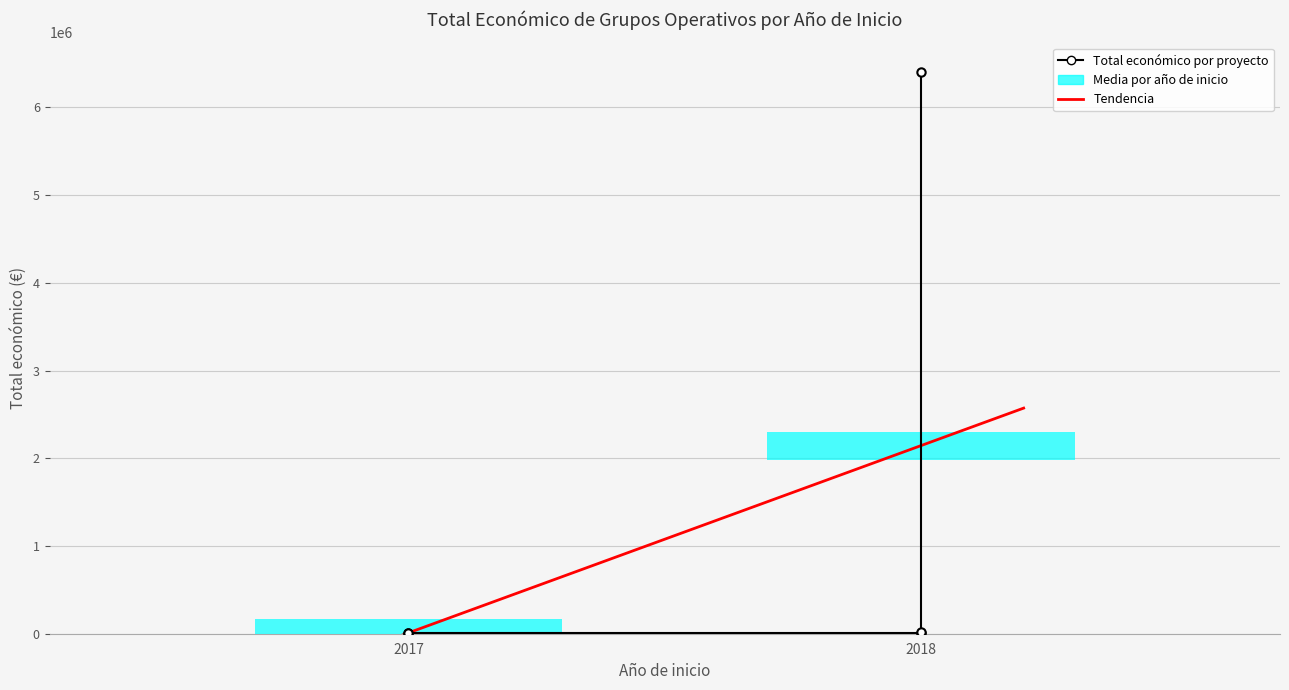

What is the greatest value displayed?

6401275